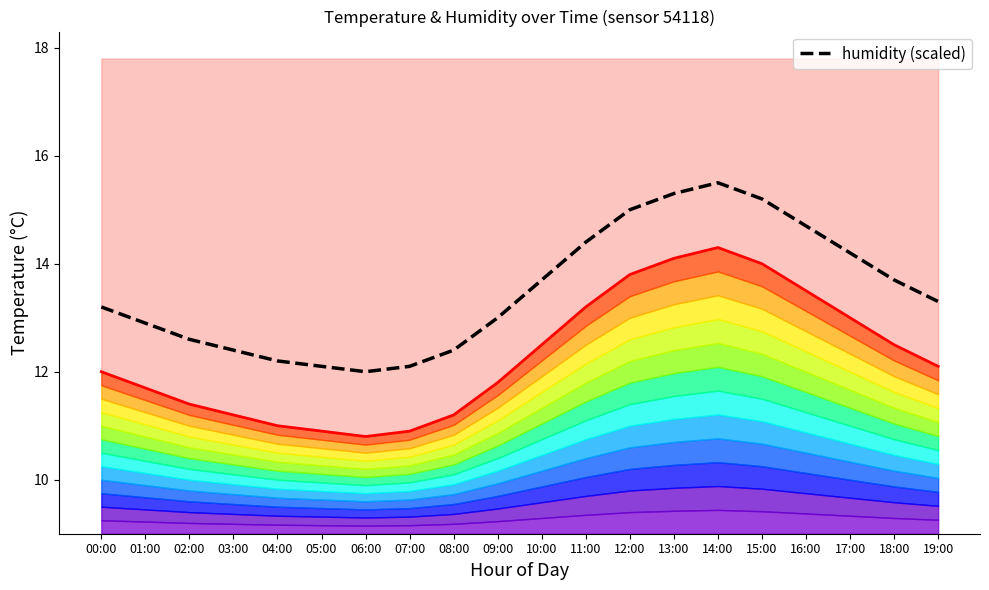

True or false: humidity (scaled) has more than 2 interior local peaks.

False